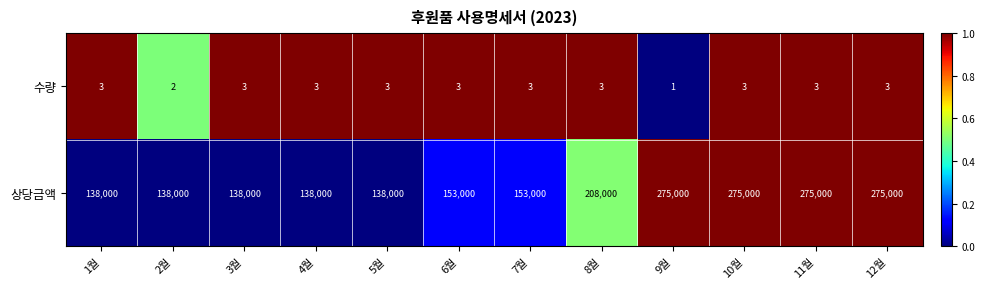

Reading right to left, extract all data points from this chart.

수량: 3	3	3	1	3	3	3	3	3	3	2	3
상당금액: 275000	275000	275000	275000	208000	153000	153000	138000	138000	138000	138000	138000